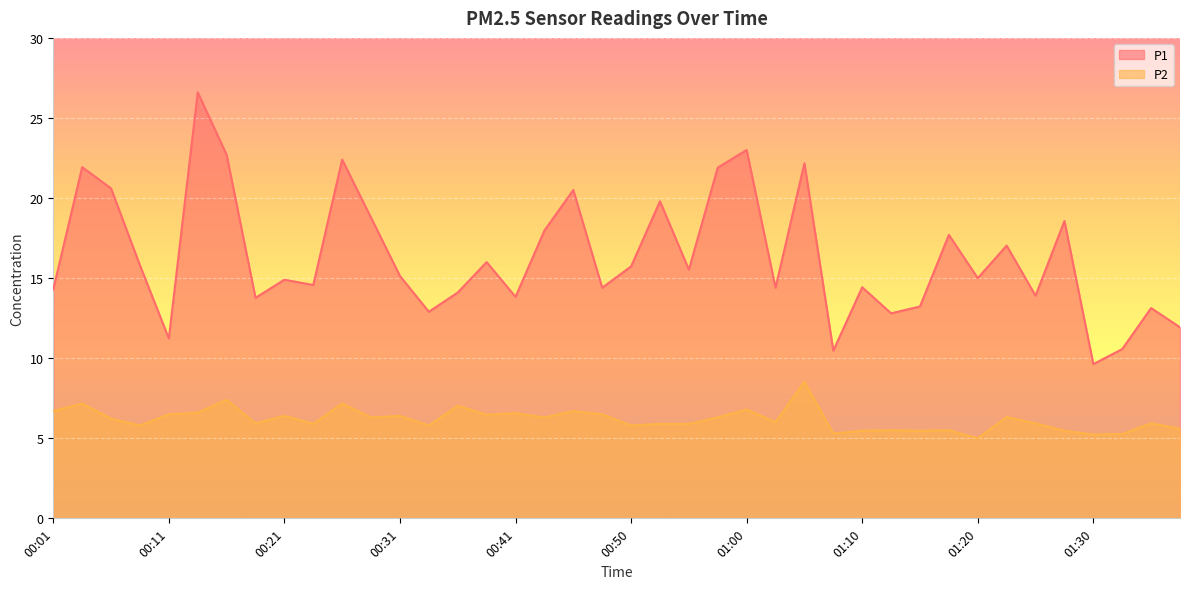

In P2, how many points are lower than both neighbors (excluding endpoints)?

13